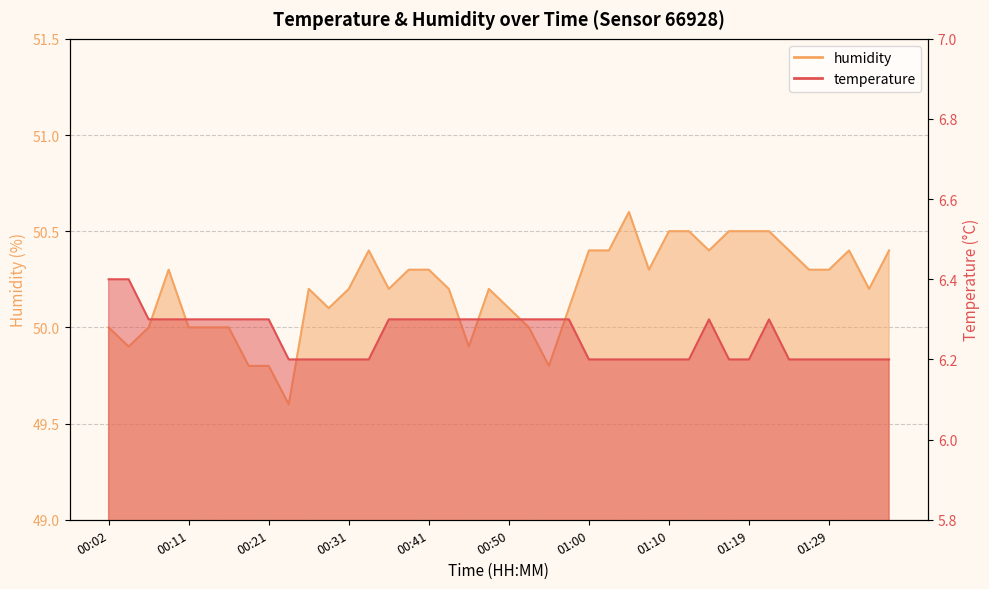

How many data points in humidity are above 50?

28